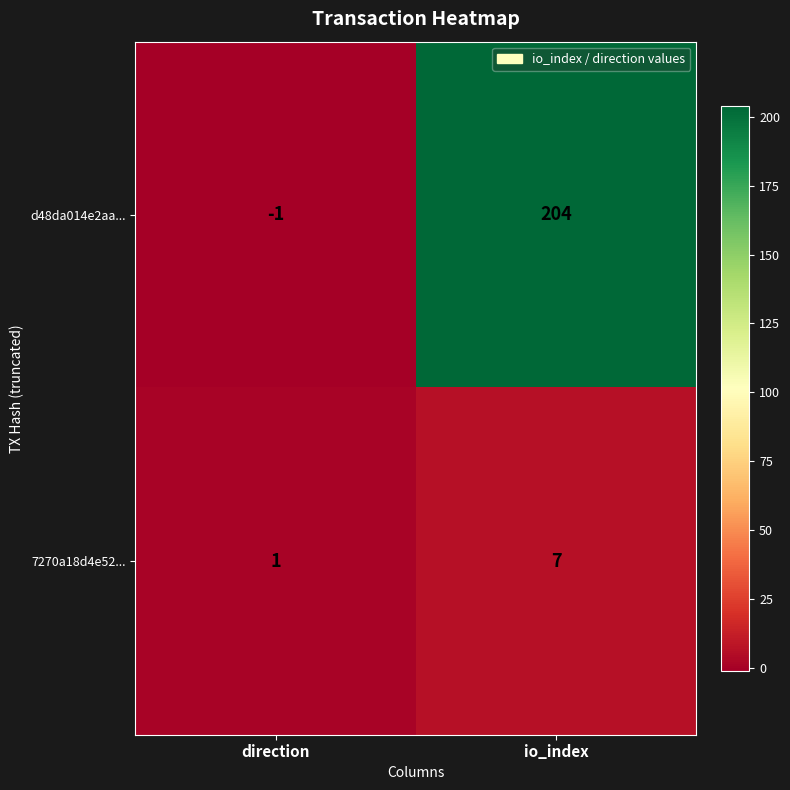

Which category has the highest value in the d48da014e2aa... series?

io_index